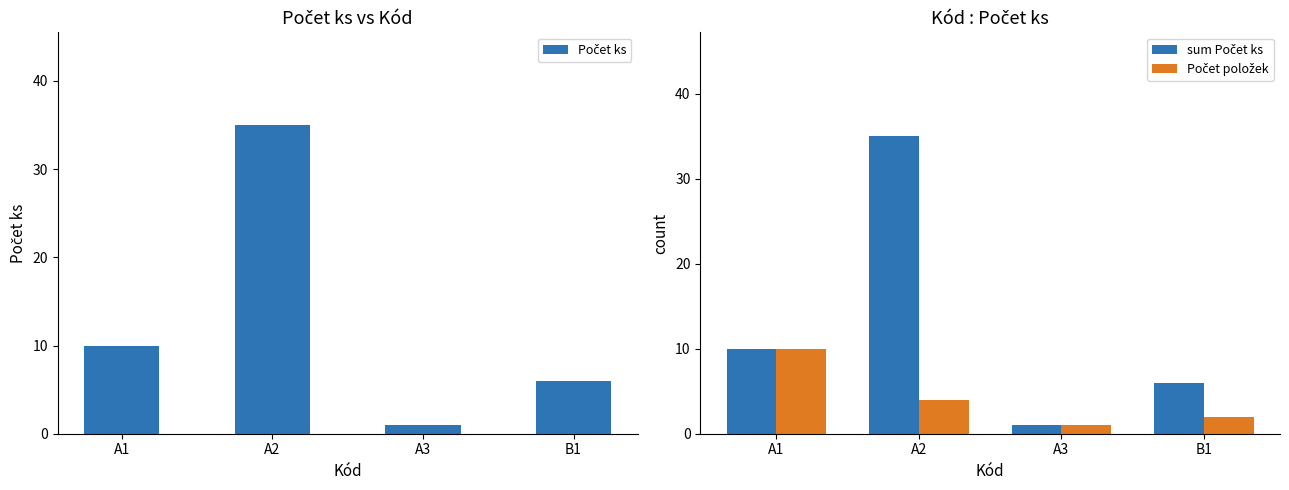

What is the label of the 2nd bar from the right?

A3